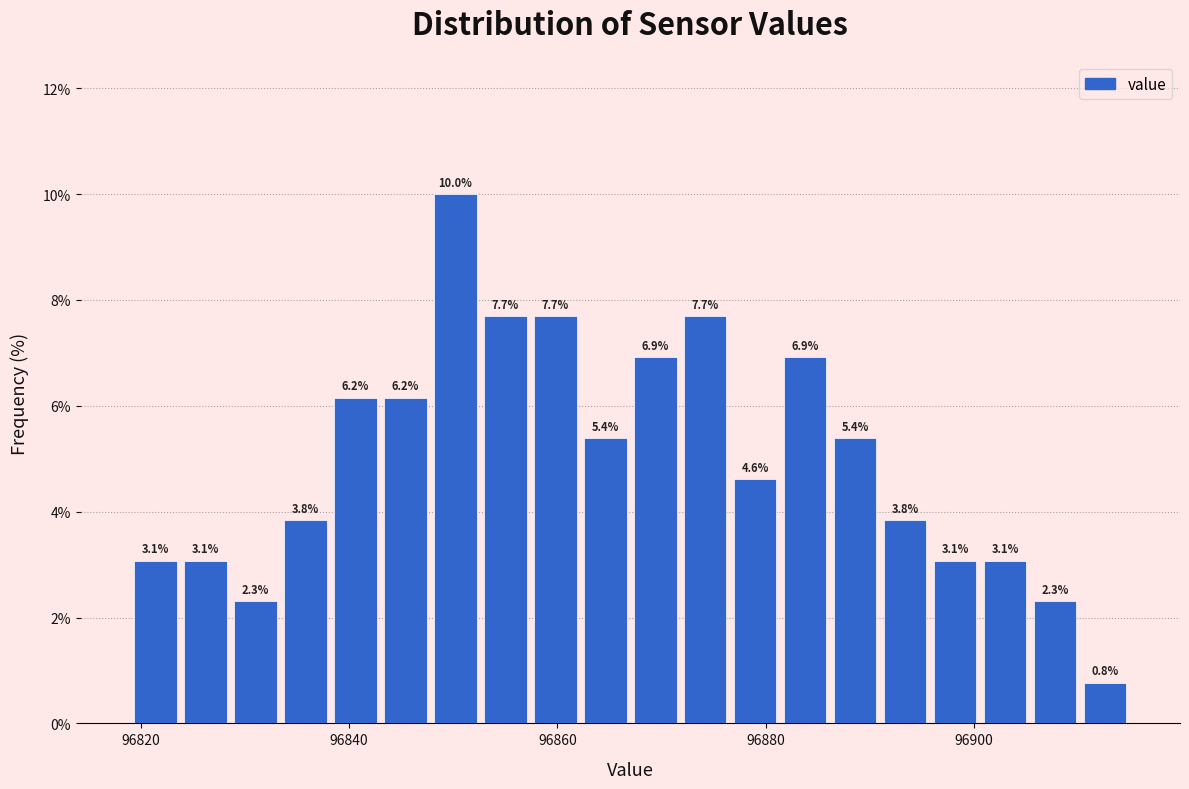

Around what value on the x-axis is the tallest bar? Give the approximate position of its centre, as read against the axis.

96850